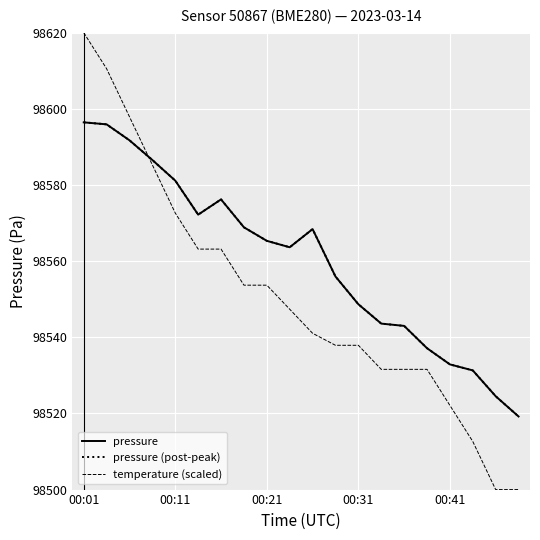

True or false: temperature (scaled) has more than 0 points higher than both neighbors.

False